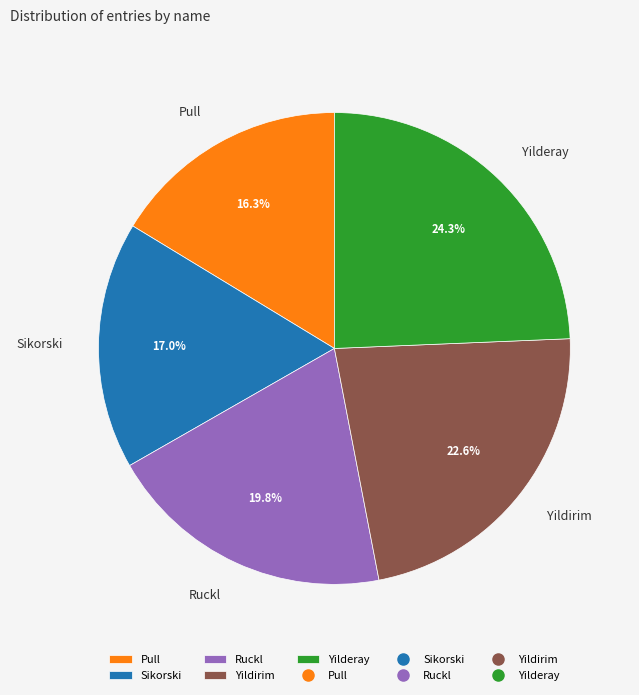

Does Yilderay account for over 50% of the chart?

No